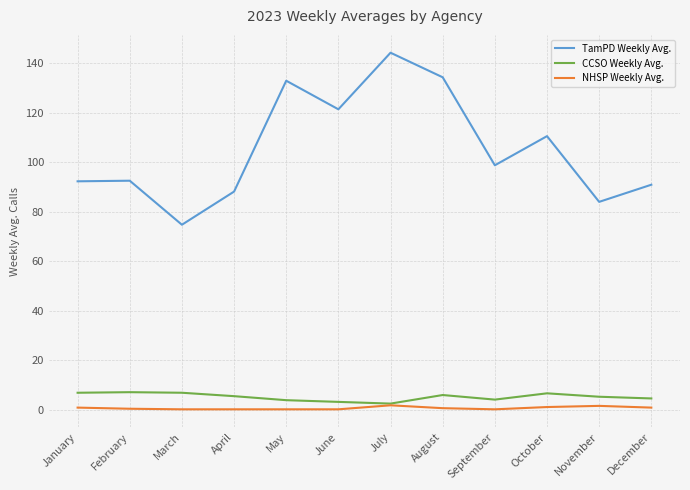

Which category has the highest value across all series?

July